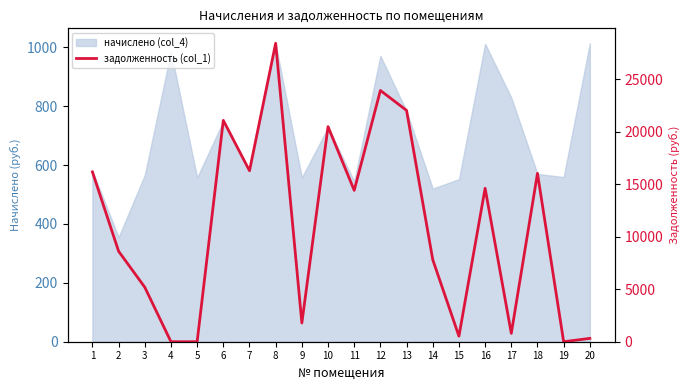

Reading left to right, list all the values displayed in this chart.

16164.4	8612.4	5186.5	0.0	0.0	21071.4	16277.8	28411.4	1783.5	20472.1	14408.3	23917.4	22020.0	7810.0	529.1	14606.1	795.8	16028.2	0.0	317.6